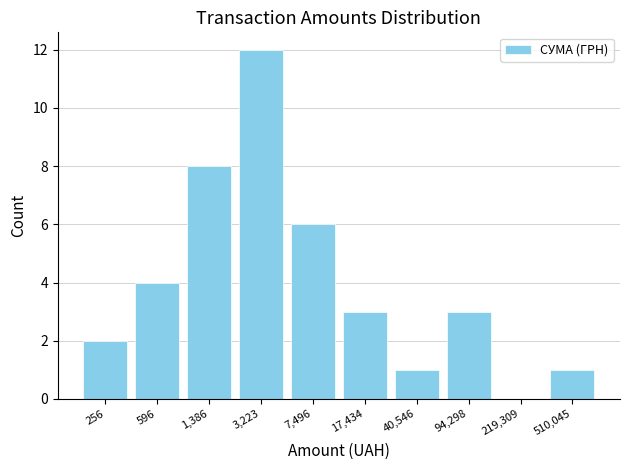

Reading right to left, list all the values displayed in this chart.

510,045=1	219,309=0	94,298=3	40,546=1	17,434=3	7,496=6	3,223=12	1,386=8	596=4	256=2